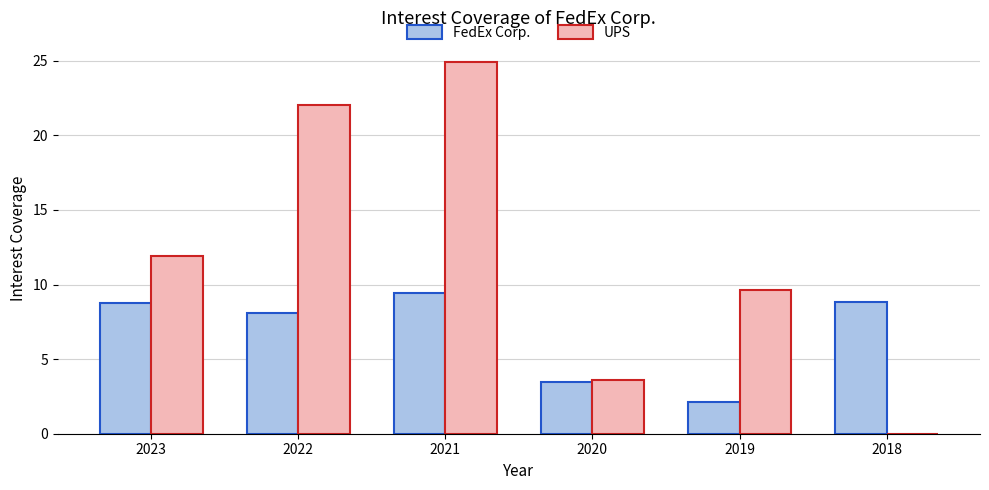

Which series changed the most between 2020 and 2019?

UPS